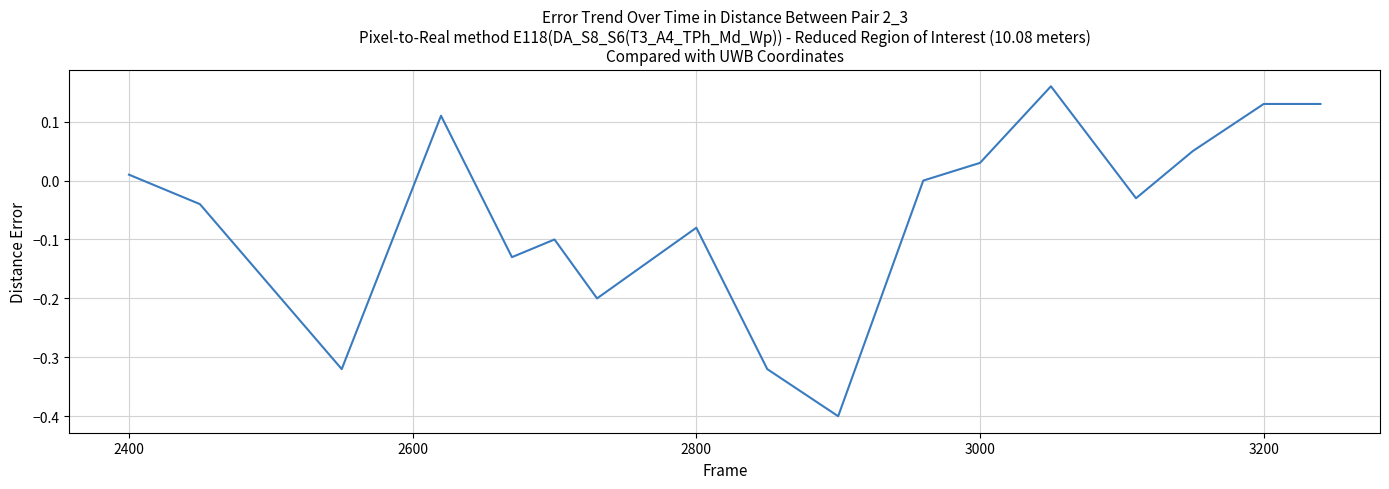

How many interior local valleys (lower than both neighbors) does the data have?

5